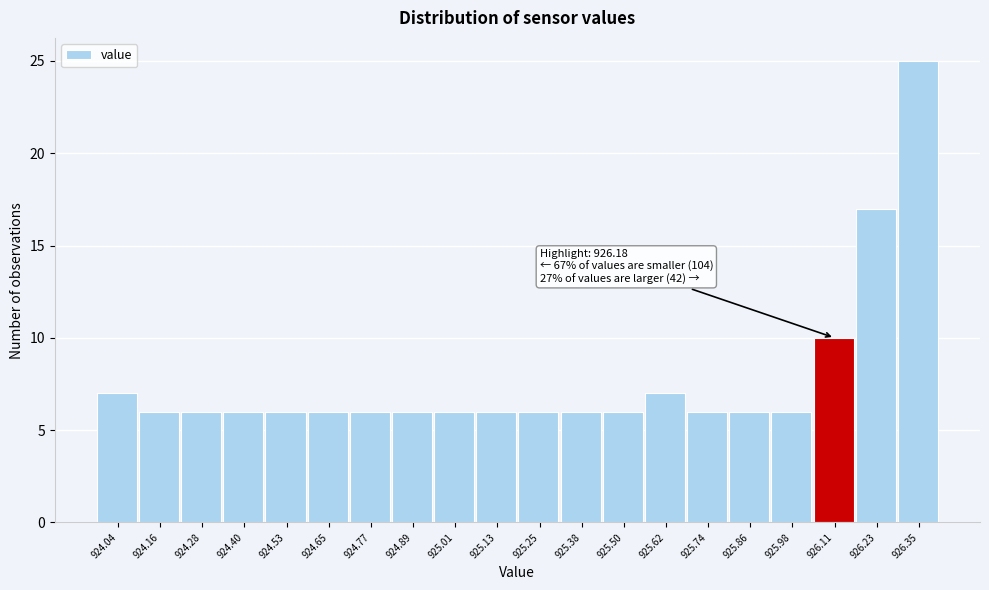

Reading left to right, transcribe all the data shown in this chart.

924.04=7	924.16=6	924.28=6	924.40=6	924.53=6	924.65=6	924.77=6	924.89=6	925.01=6	925.13=6	925.25=6	925.38=6	925.50=6	925.62=7	925.74=6	925.86=6	925.98=6	926.11=10	926.23=17	926.35=25